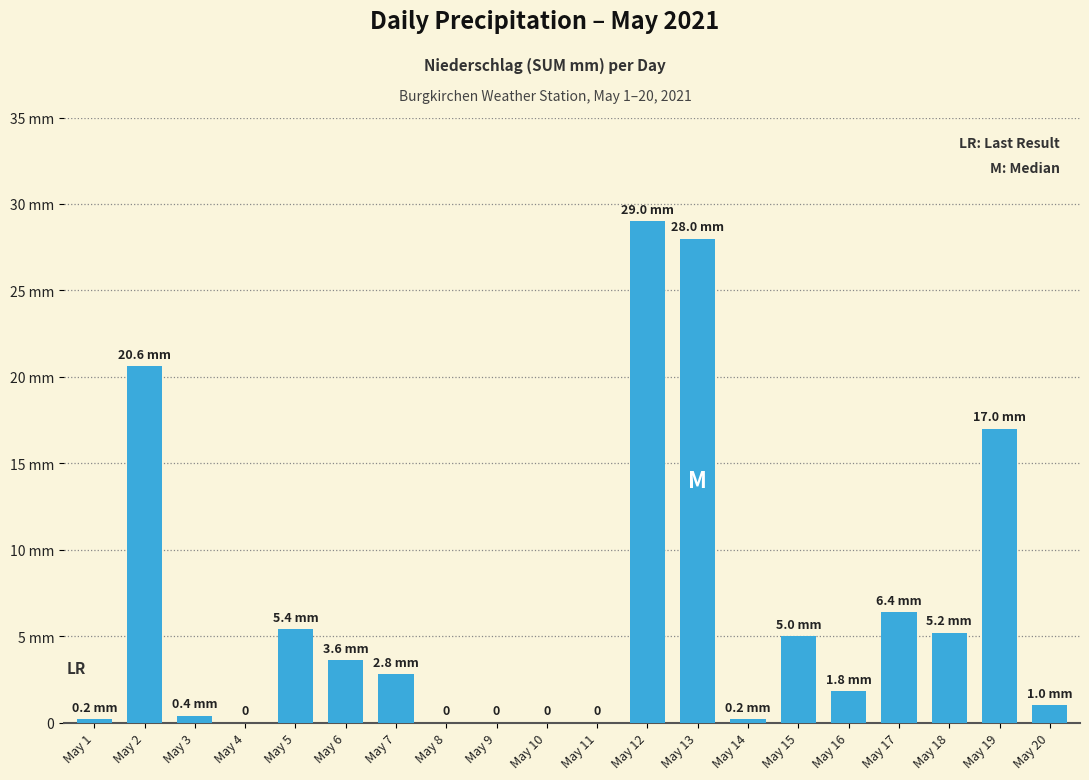

Reading left to right, transcribe all the data shown in this chart.

May 1=0.2	May 2=20.6	May 3=0.4	May 4=0.0	May 5=5.4	May 6=3.6	May 7=2.8	May 8=0.0	May 9=0.0	May 10=0.0	May 11=0.0	May 12=29.0	May 13=28.0	May 14=0.2	May 15=5.0	May 16=1.8	May 17=6.4	May 18=5.2	May 19=17.0	May 20=1.0